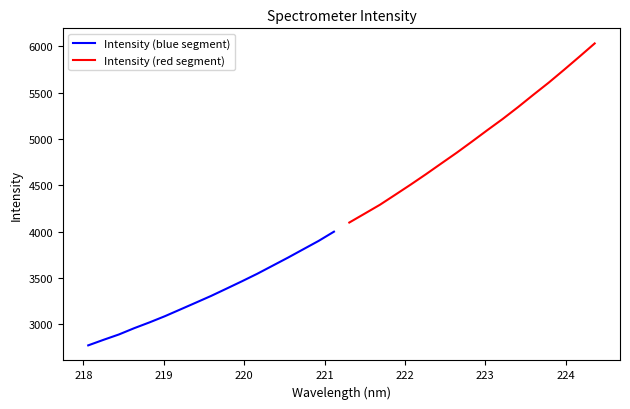

Rank the series by their average value, from highest to lowest.

Intensity (red segment), Intensity (blue segment)